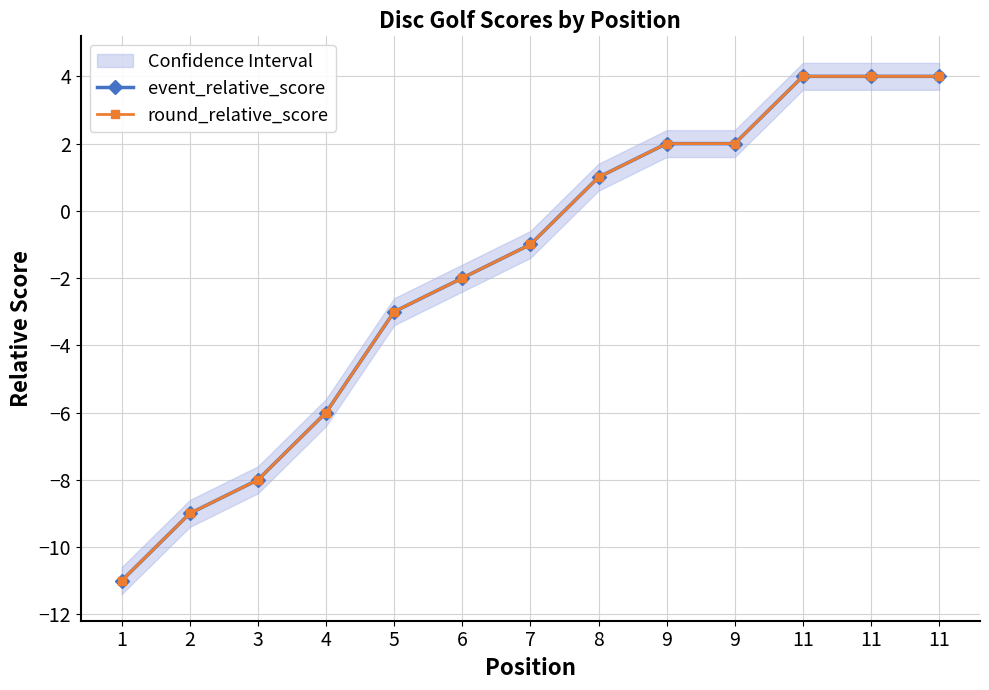

Which has a higher value, 1 or 2?

2